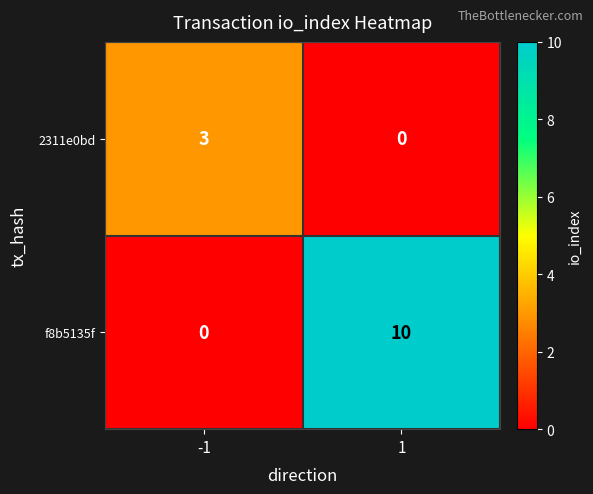

Reading left to right, list all the values displayed in this chart.

2311e0bd: 3	0
f8b5135f: 0	10